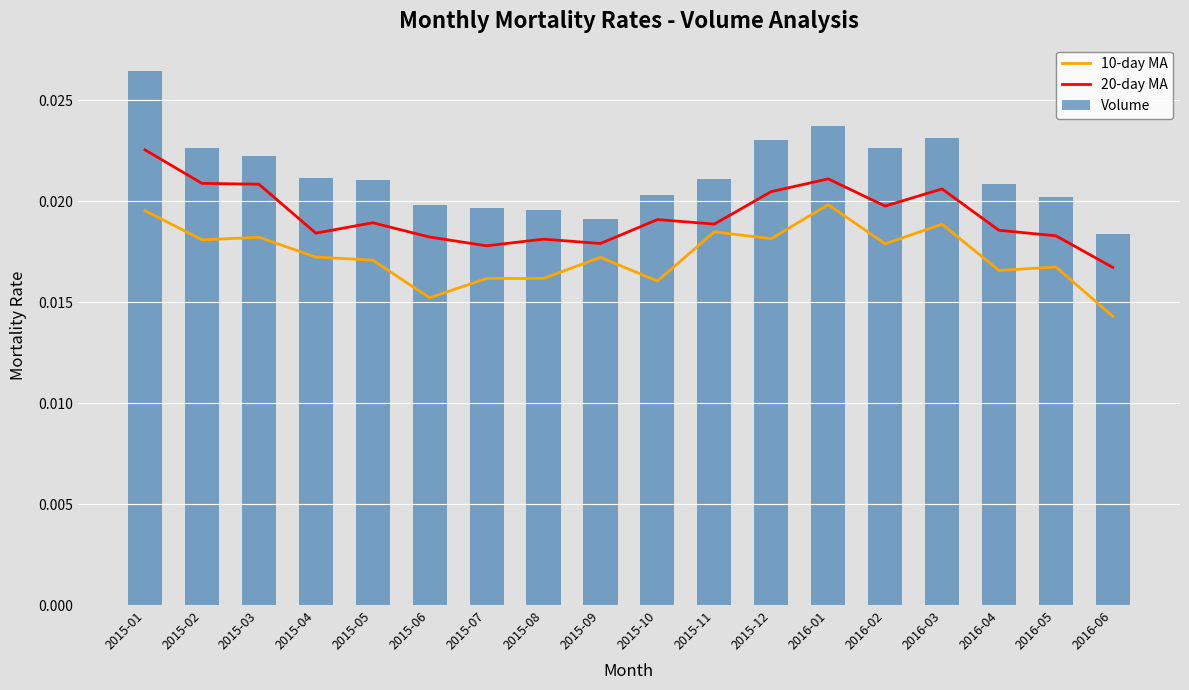

Reading left to right, extract all data points from this chart.

10-day MA: 0.0	0.0	0.0	0.0	0.0	0.0	0.0	0.0	0.0	0.0	0.0	0.0	0.0	0.0	0.0	0.0	0.0	0.0
20-day MA: 0.0	0.0	0.0	0.0	0.0	0.0	0.0	0.0	0.0	0.0	0.0	0.0	0.0	0.0	0.0	0.0	0.0	0.0
Volume: 0.0	0.0	0.0	0.0	0.0	0.0	0.0	0.0	0.0	0.0	0.0	0.0	0.0	0.0	0.0	0.0	0.0	0.0